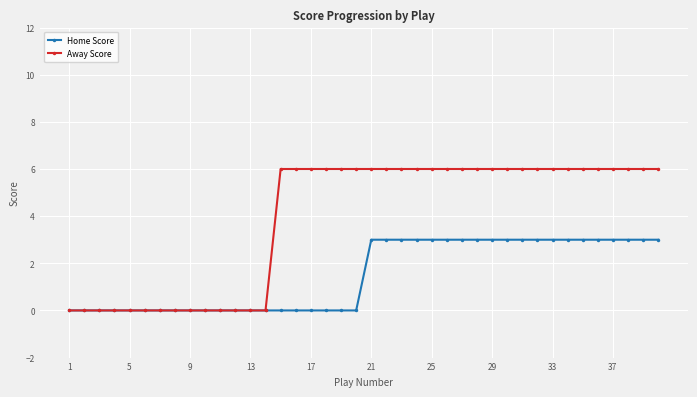

How many lines are shown in the chart?

2